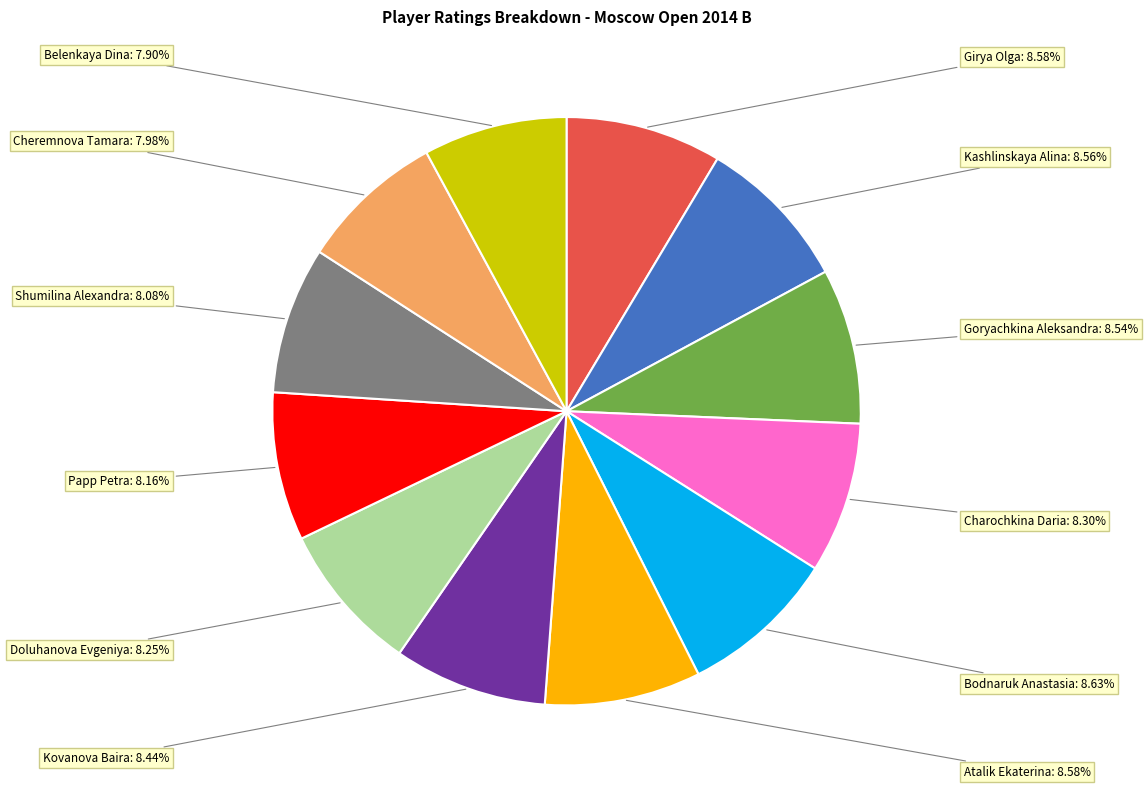

Is there a majority slice in this chart?

No